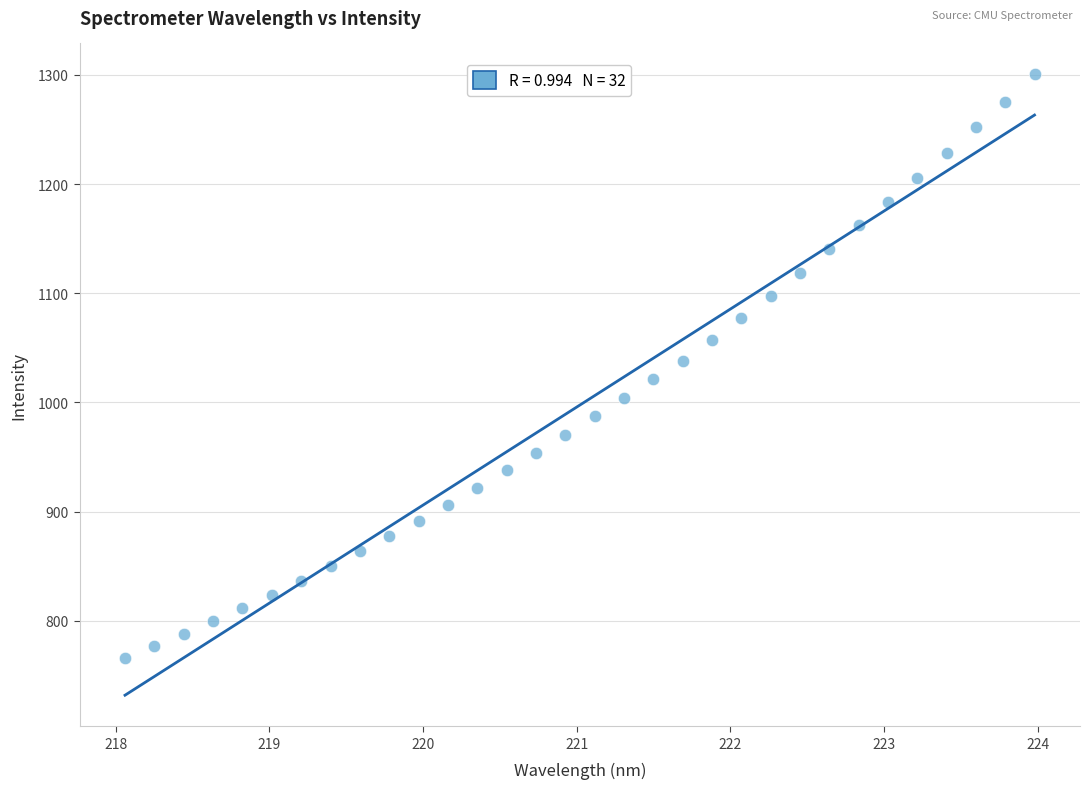

What is the range of X values (max minus min)?

5.9